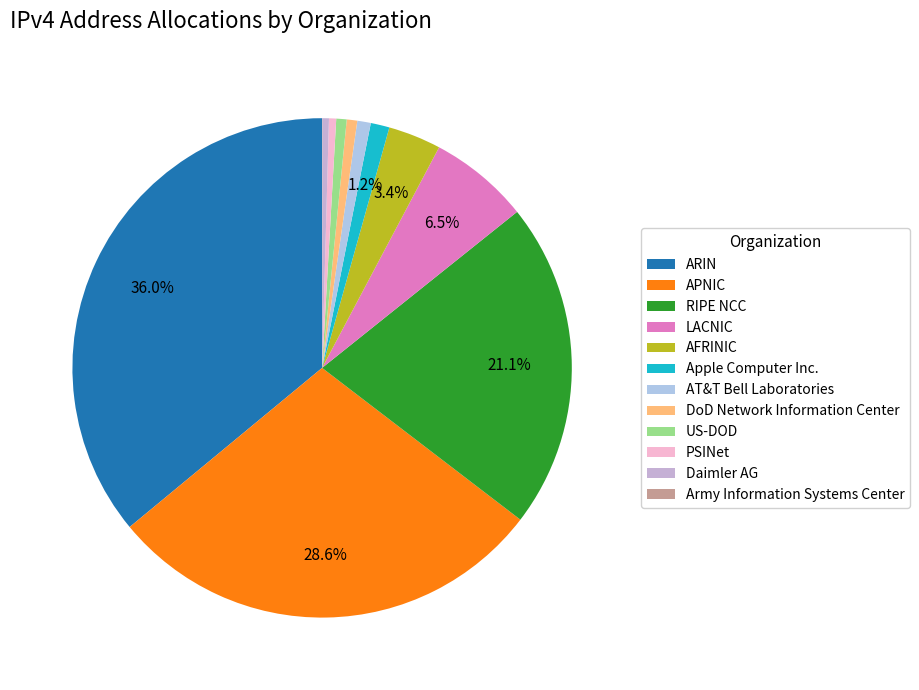

To the nearest percent, what is the average slice percentage?

8%